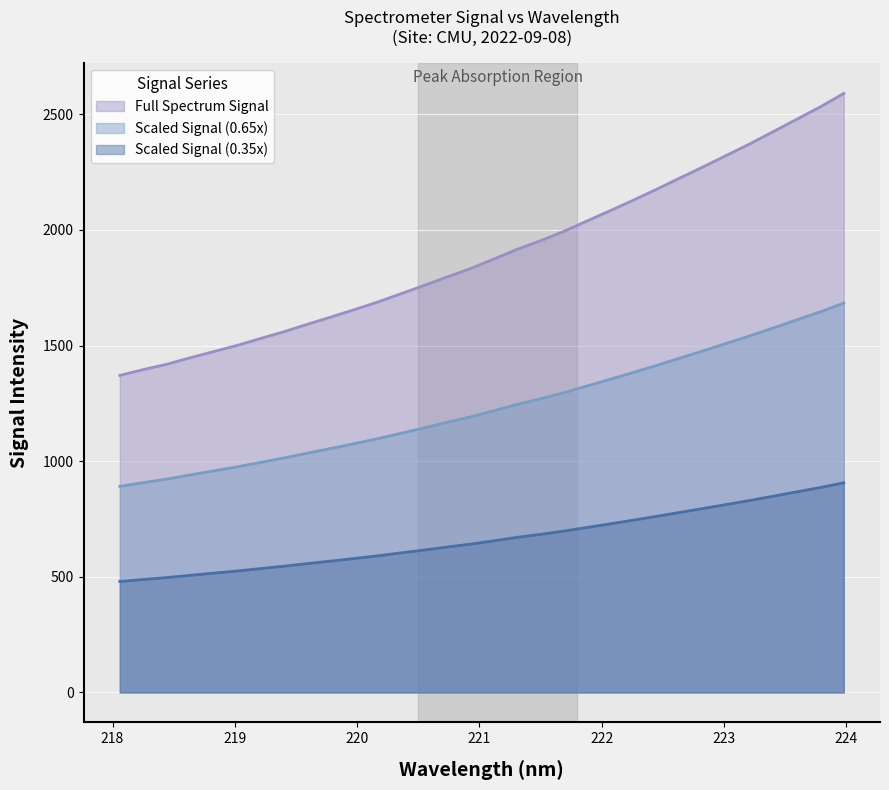

True or false: Scaled Signal (0.65x) and Full Spectrum Signal cross at least once.

False